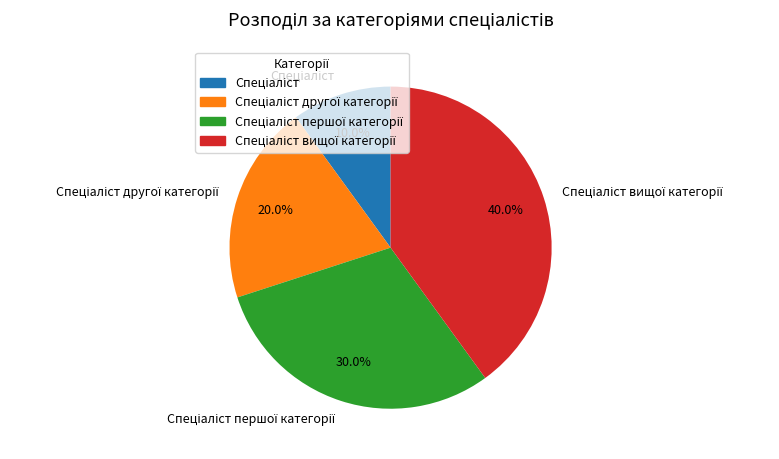

Is there a majority slice in this chart?

No